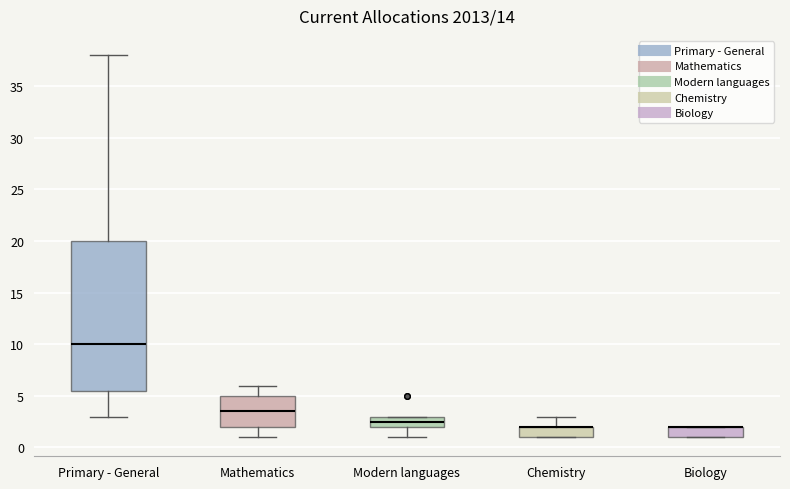

Which box is the tallest, from its lower edge to its upper edge?

Primary - General